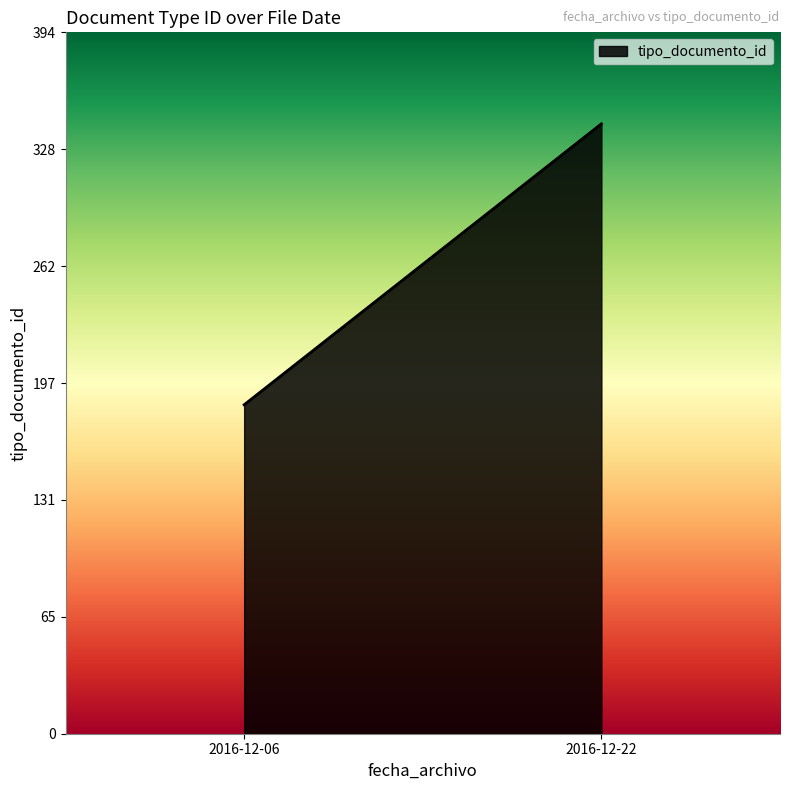

How many lines are shown in the chart?

1